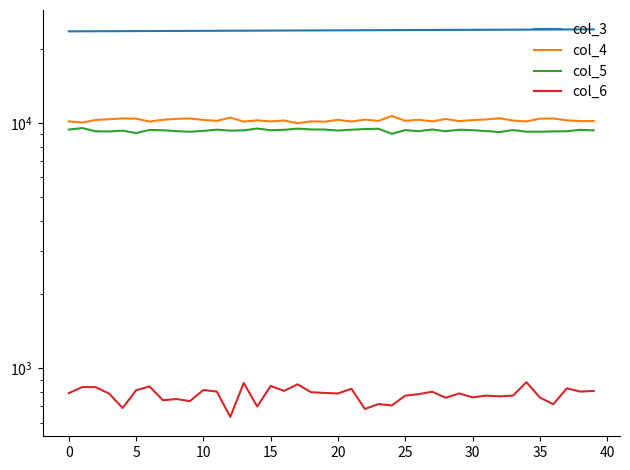

At which category is the sum across all series the highest?

36